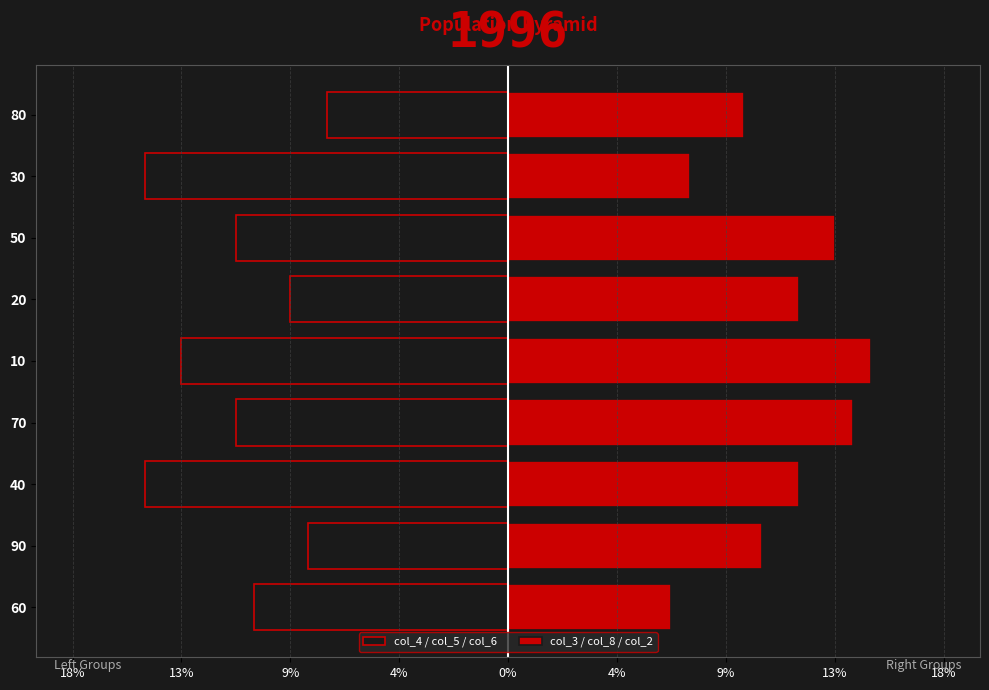

What is the value of the col_4 / col_5 / col_6 bar at the 9th from the left?

-10.4